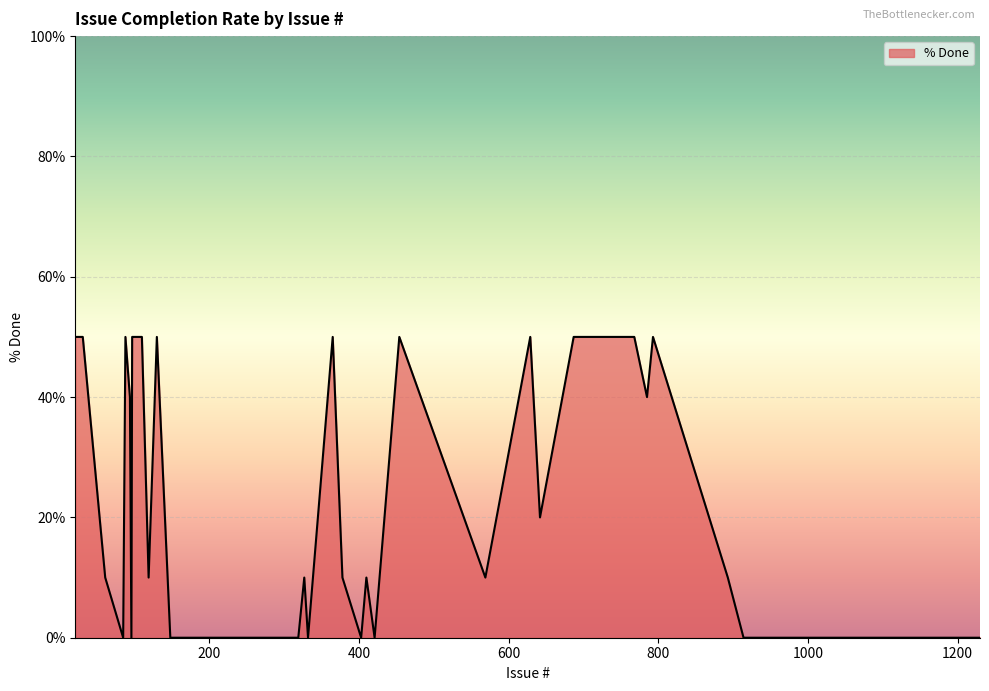

What is the difference between the maximum and minimum values?

50